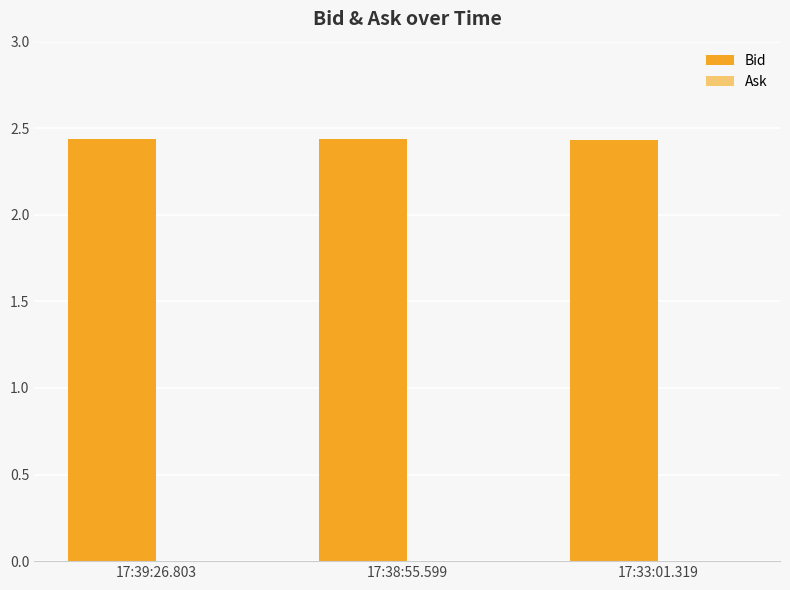

What is the label of the 3rd bar from the left?

17:33:01.319